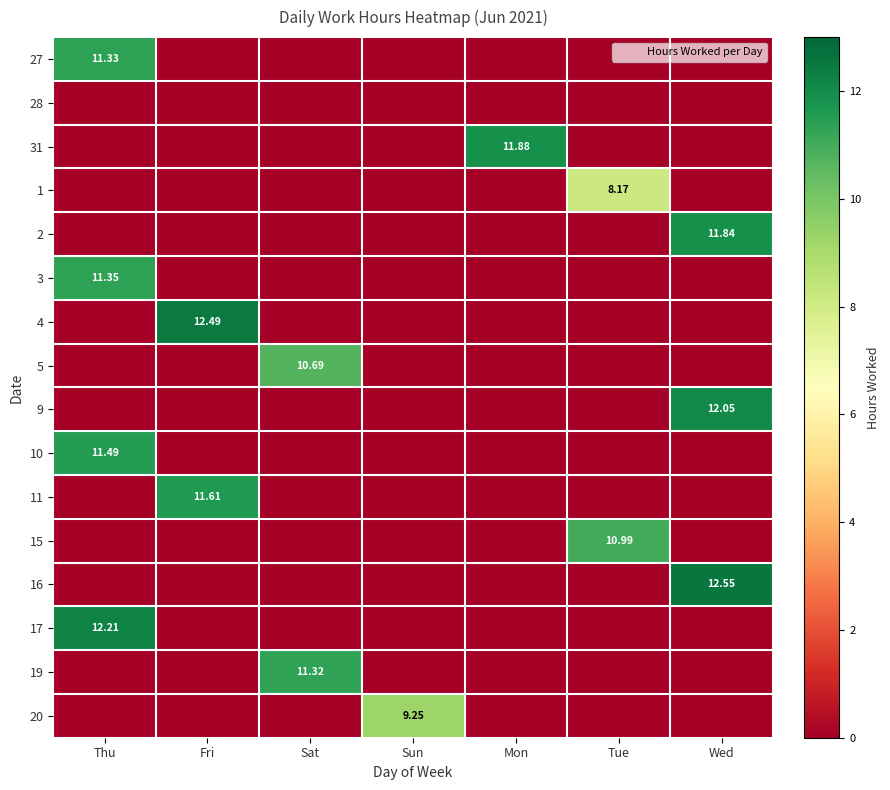

How many data points in 15 are above 0?

1